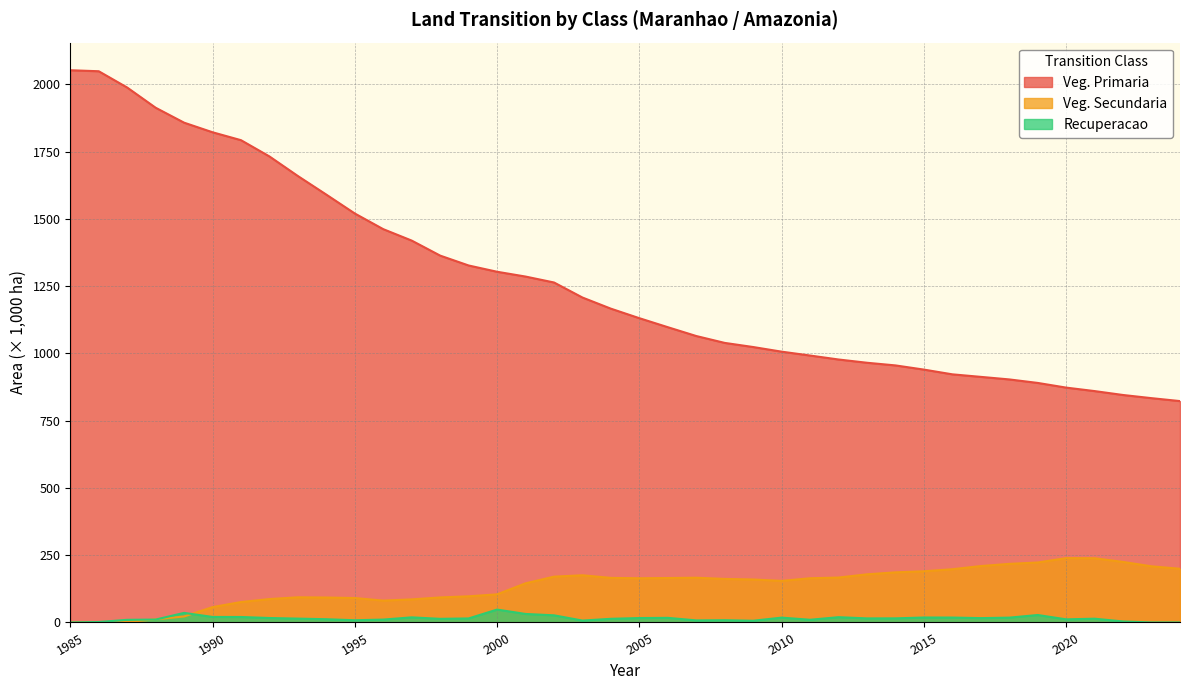

Rank the series by their maximum value, from highest to lowest.

Veg. Primaria, Veg. Secundaria, Recuperacao